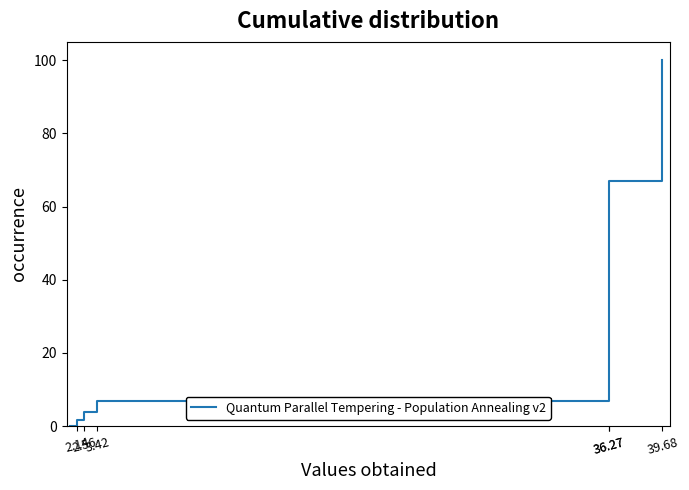

True or false: there are more than 0 points higher than both neighbors.

False